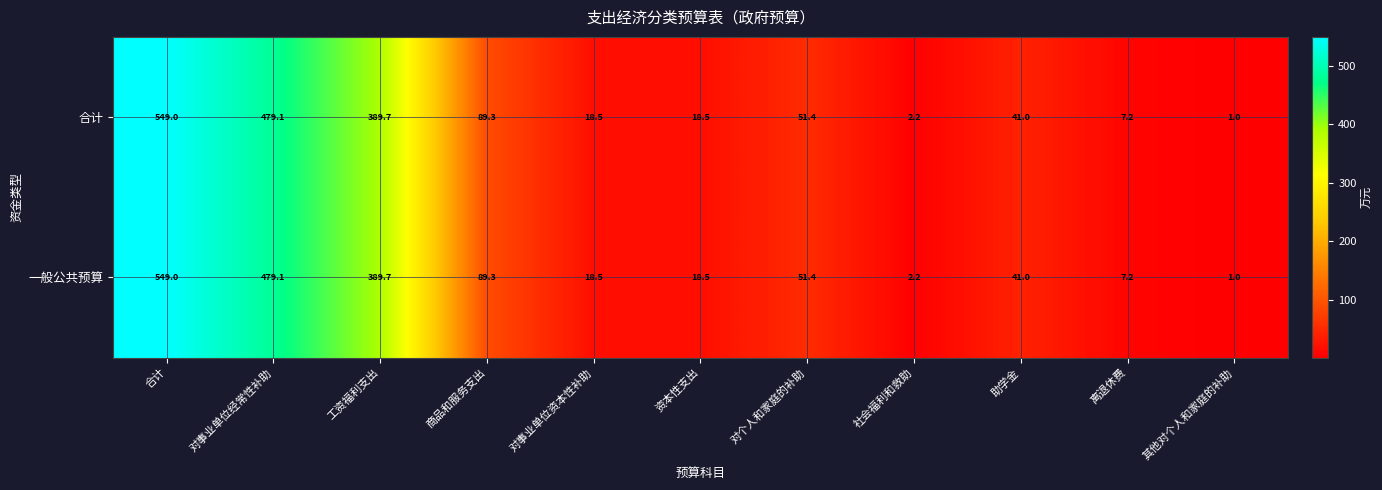

At which label does 合计 first exceed 41?

合计